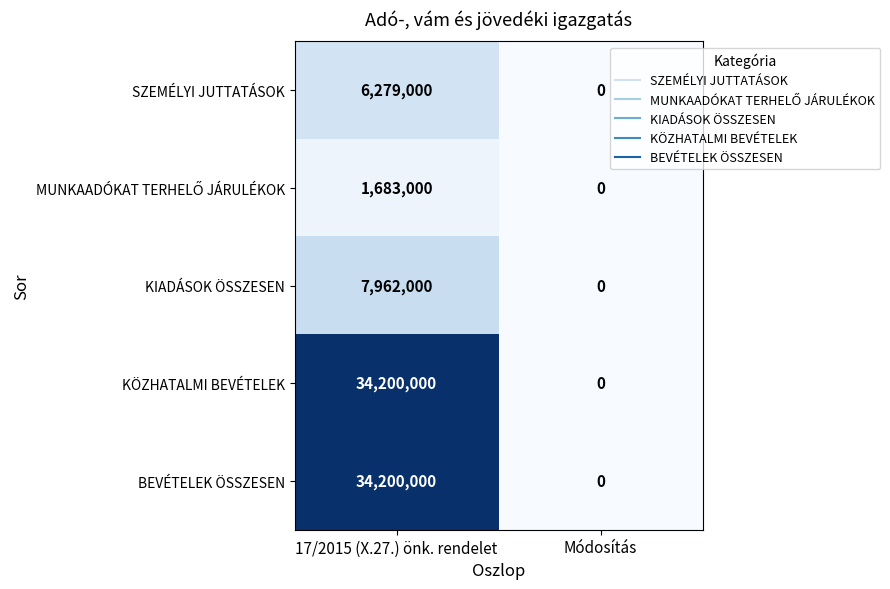

At which category is the sum across all series the highest?

17/2015 (X.27.) önk. rendelet